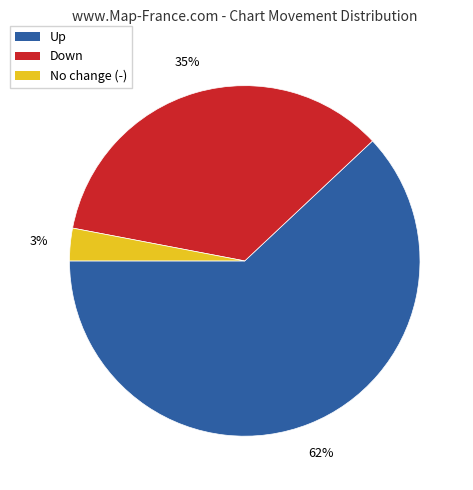

Which category has the biggest portion of the pie?

Up